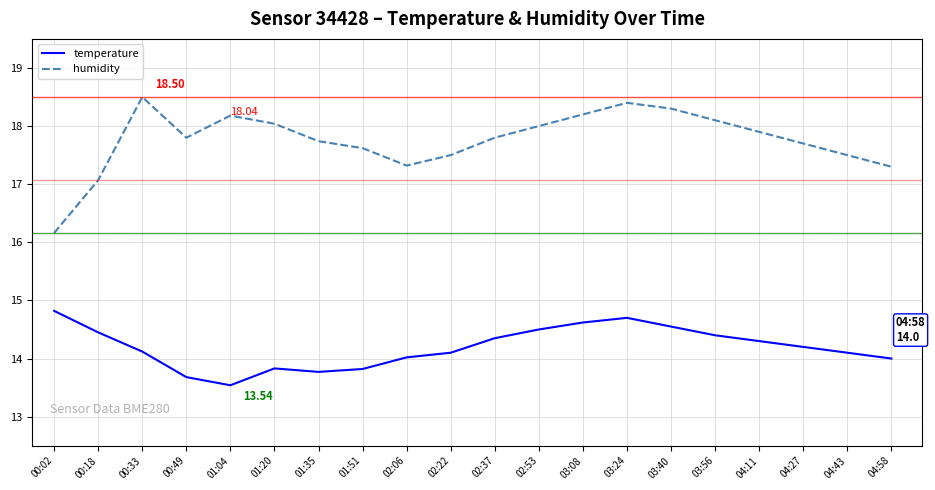

Is the value of humidity at 03:24 greater than the value of temperature at 02:53?

Yes